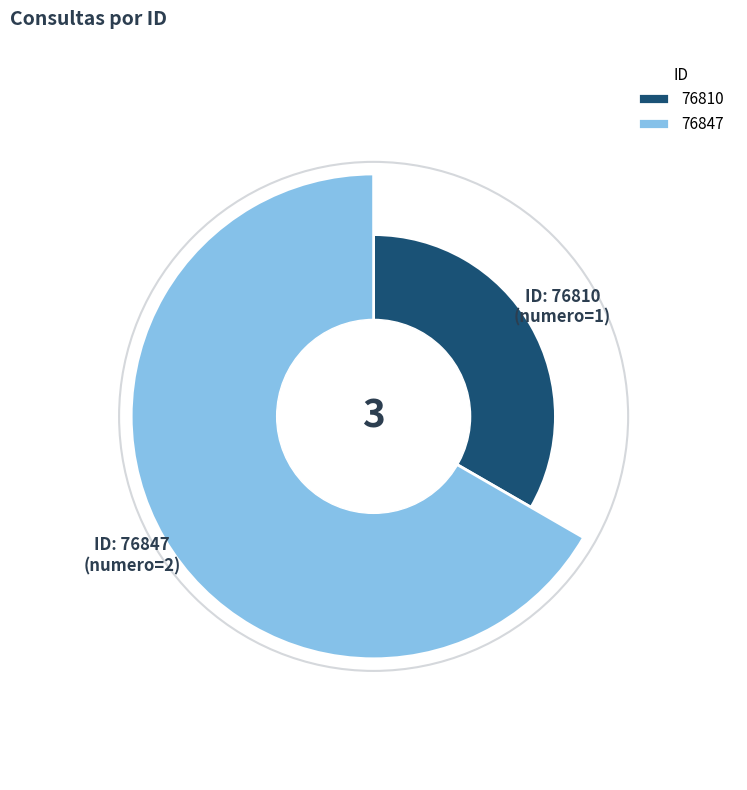

The 76847 slice represents 60% of the pie. True or false?

False